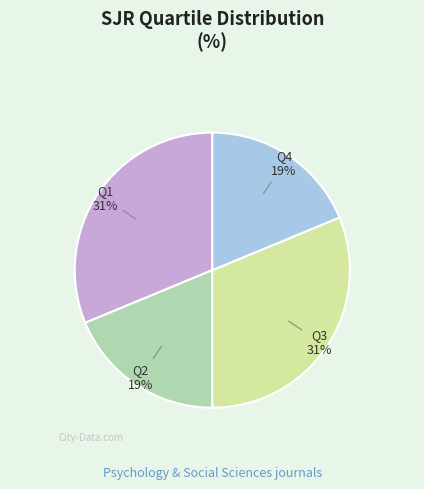

Is there any slice that represents more than half of the pie?

No